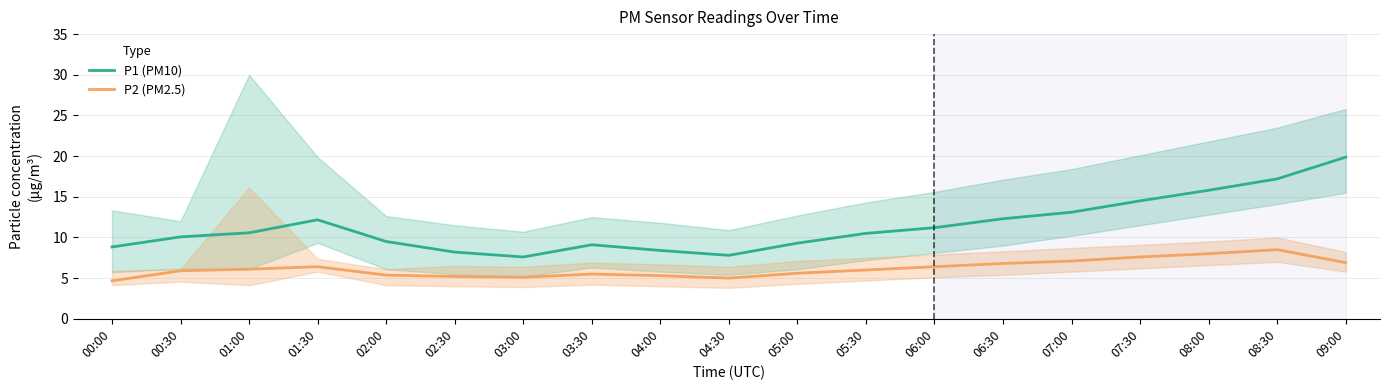

True or false: P2 (PM2.5) and P1 (PM10) cross at least once.

False